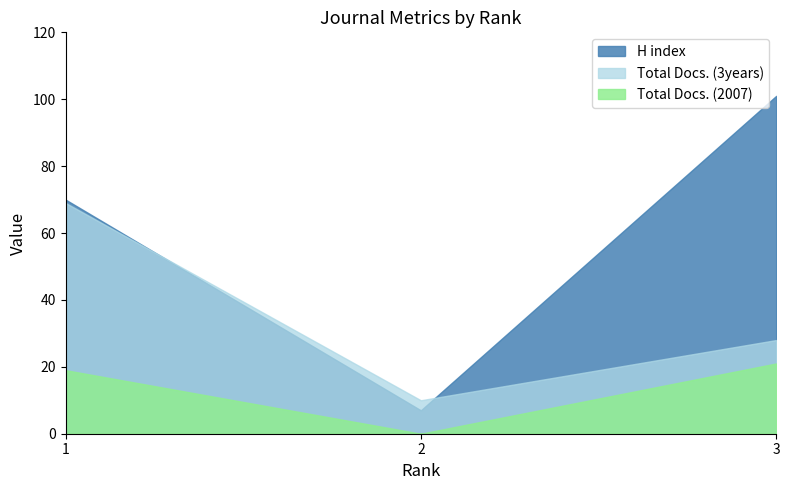

Where is Total Docs. (2007) nearest to the value 10?

1